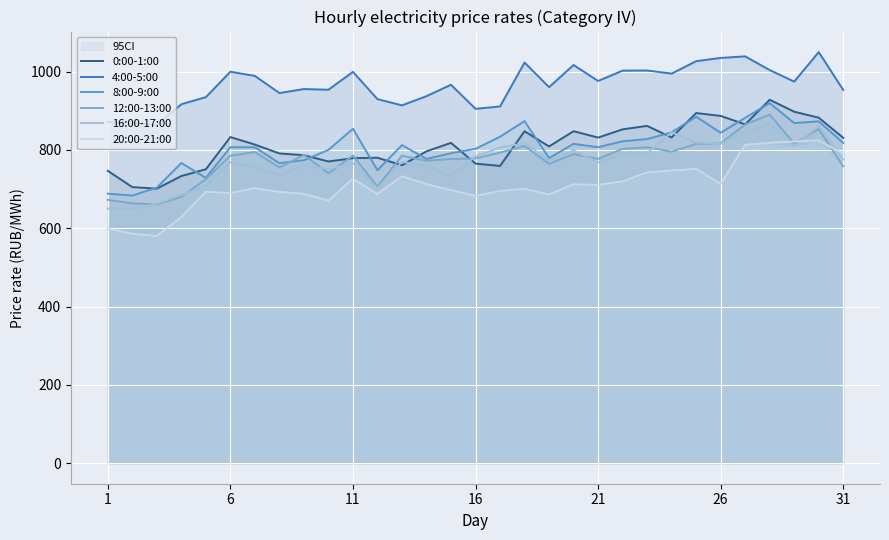

Does the chart display data point markers on the line(s)?

No